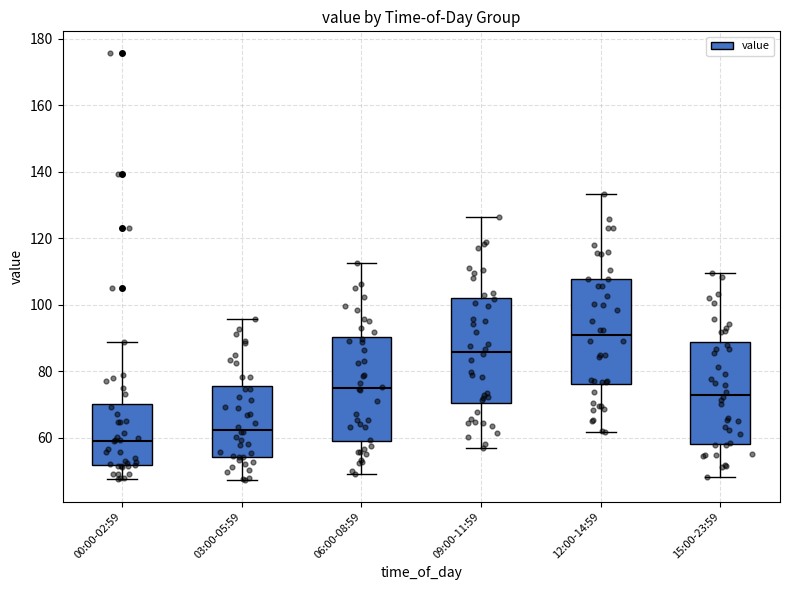

Which box has the highest median line?

12:00-14:59